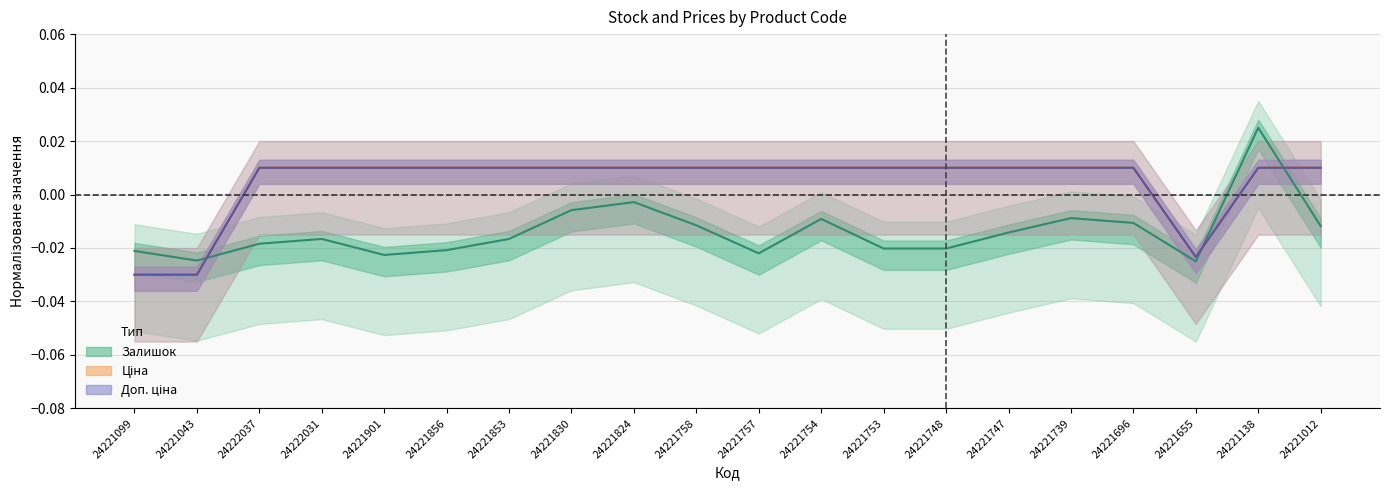

How many negative values does the Доп. ціна series have?

3